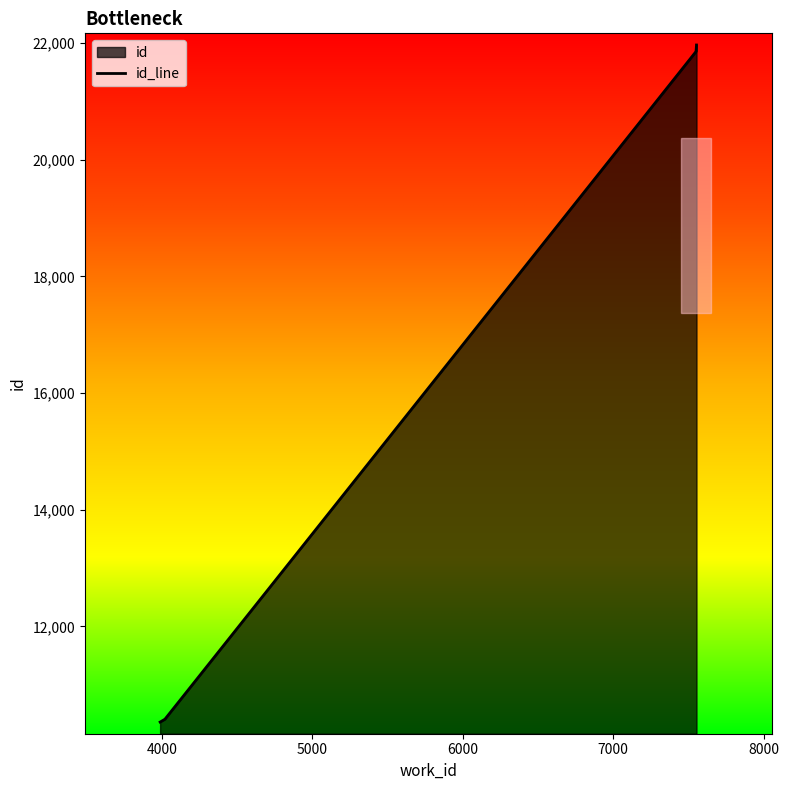

What is the greatest value displayed?

21970